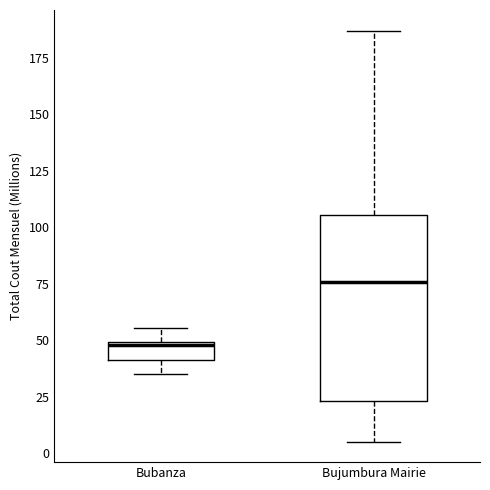

Where does the upper whisker of the box for Bubanza end on the y-axis? The values are not printed on the chart, so give them approximately, as read against the axis.

55